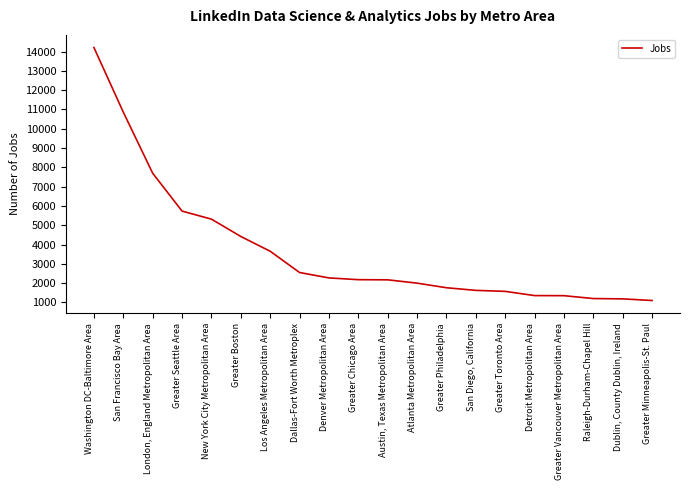

Rank the categories by value from highest to lowest.

Washington DC-Baltimore Area, San Francisco Bay Area, London, England Metropolitan Area, Greater Seattle Area, New York City Metropolitan Area, Greater Boston, Los Angeles Metropolitan Area, Dallas-Fort Worth Metroplex, Denver Metropolitan Area, Greater Chicago Area, Austin, Texas Metropolitan Area, Atlanta Metropolitan Area, Greater Philadelphia, San Diego, California, Greater Toronto Area, Detroit Metropolitan Area, Greater Vancouver Metropolitan Area, Raleigh-Durham-Chapel Hill, Dublin, County Dublin, Ireland, Greater Minneapolis-St. Paul